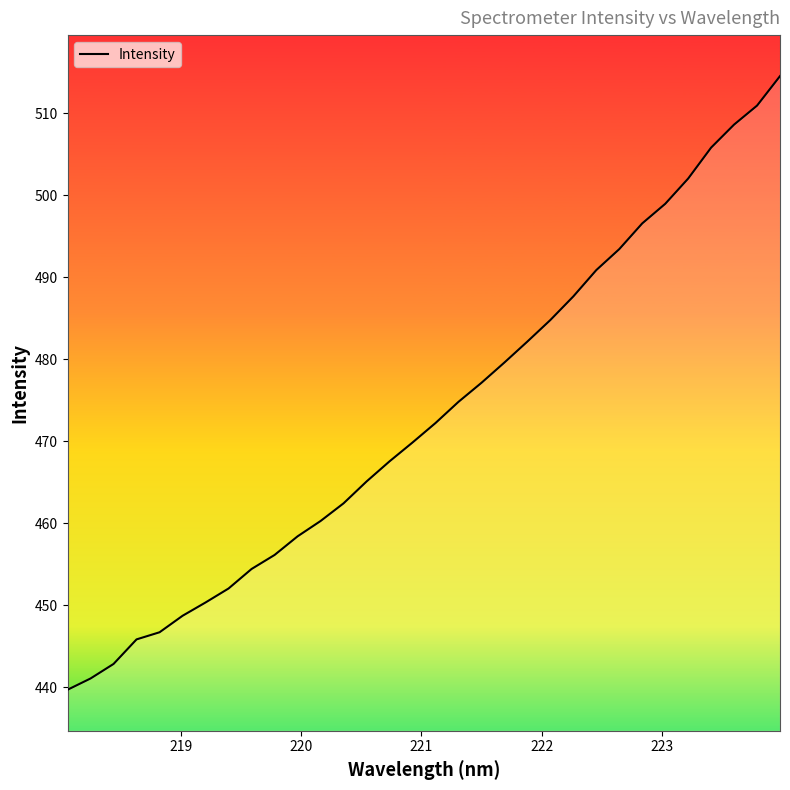

What is the minimum value shown in the chart?

439.7